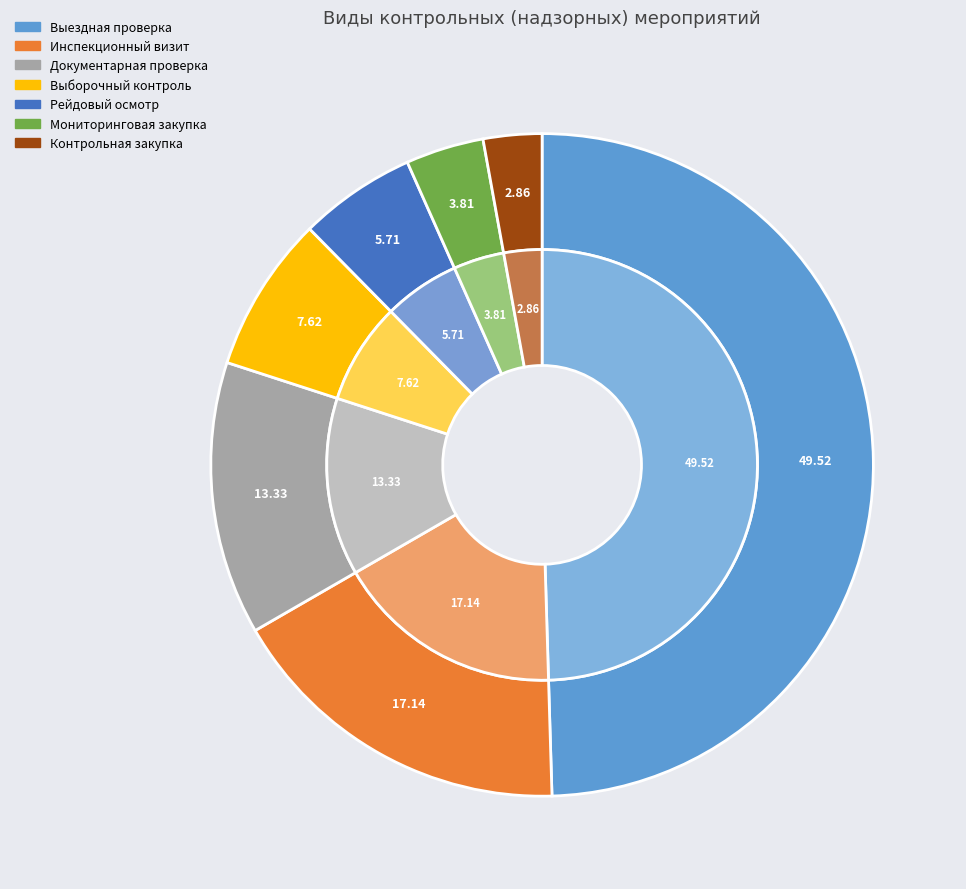

To the nearest percent, what is the difference between the Инспекционный визит and Контрольная закупка slice percentages?

14%